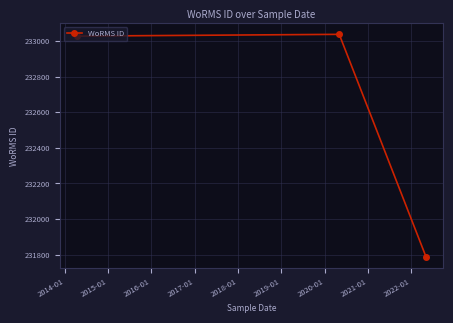

What is the maximum value shown in the chart?

233037